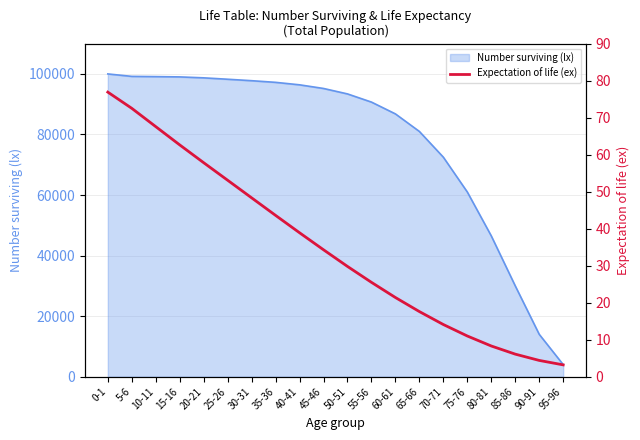

What is the average value?

34.9